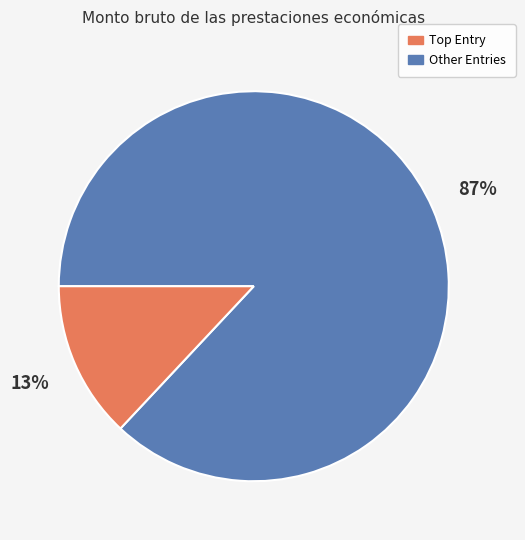

How many segments does this pie chart have?

2